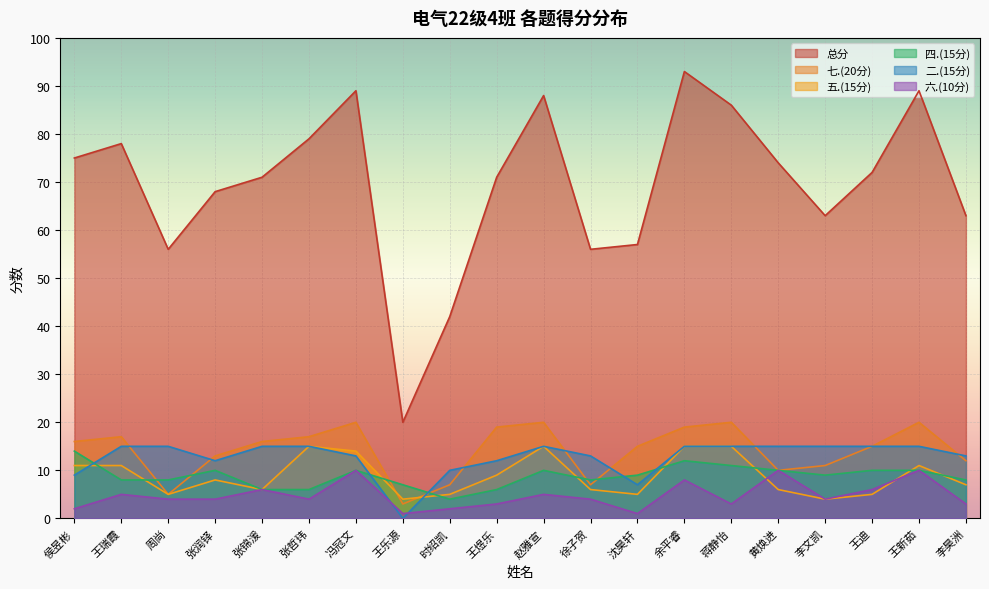

What are all the series names shown in the legend?

总分, 七.(20分), 五.(15分), 四.(15分), 二.(15分), 六.(10分)